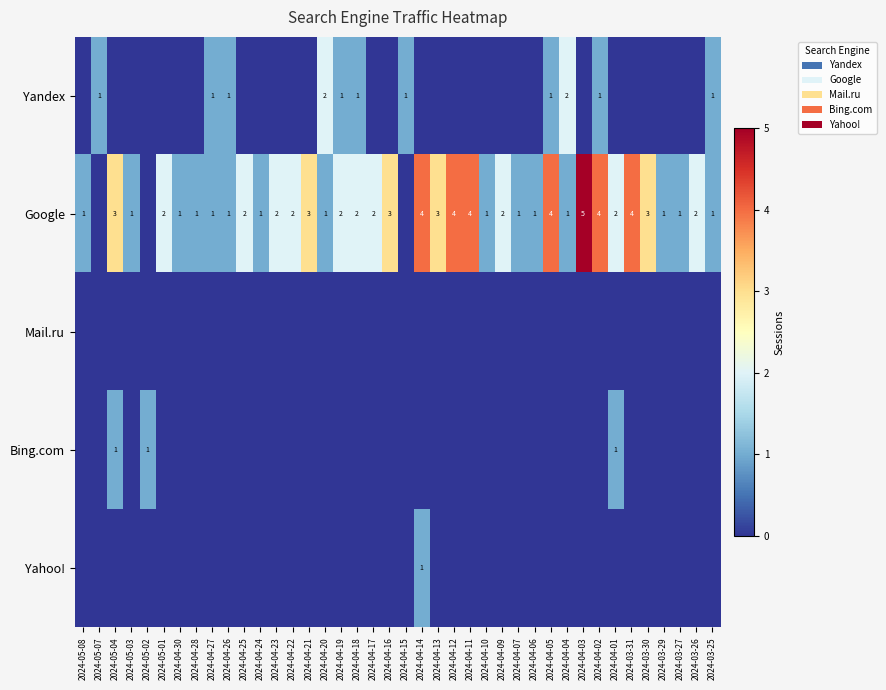

The Bing.com series shows 1 at 2024-05-02. True or false?

True